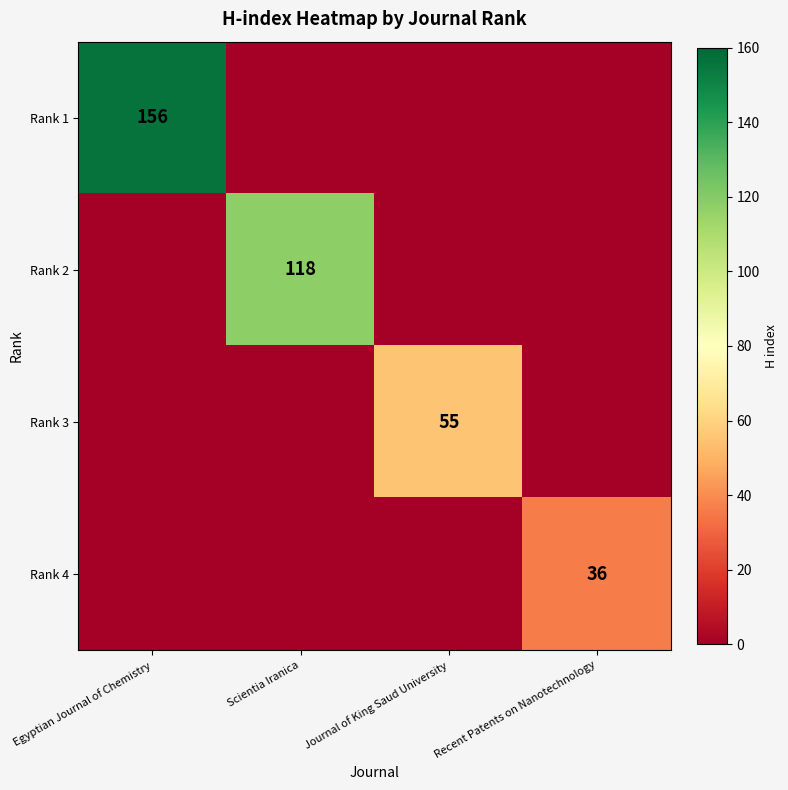

Which label corresponds to the smallest value in the chart?

Scientia Iranica